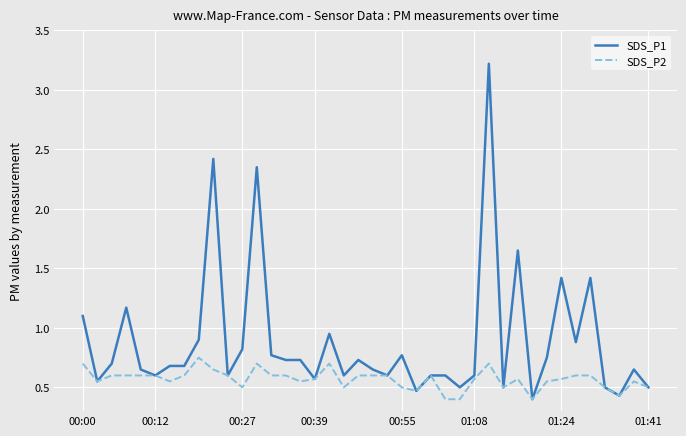

What is the greatest value displayed?

3.2